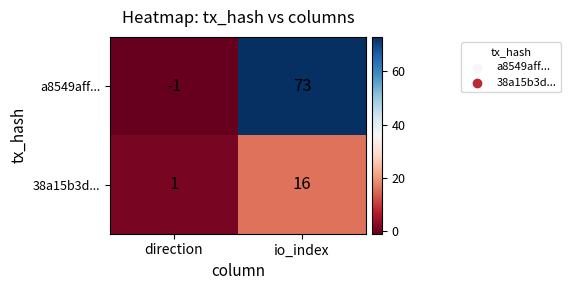

At which label is 38a15b3d... closest to 8?

direction